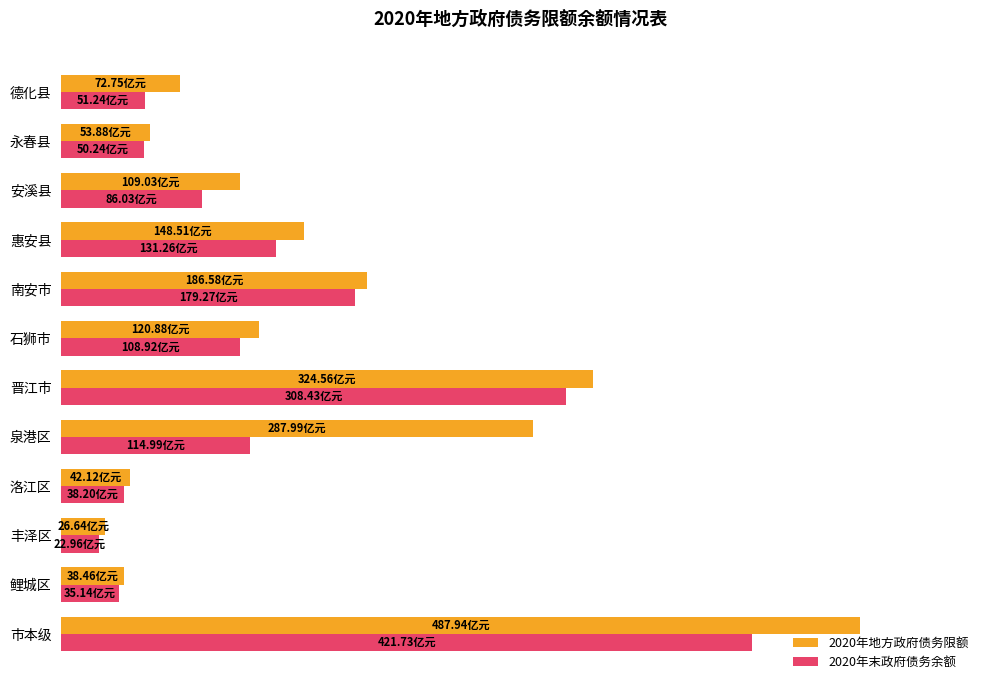

What is the minimum value for 2020年地方政府债务限额?

26.6